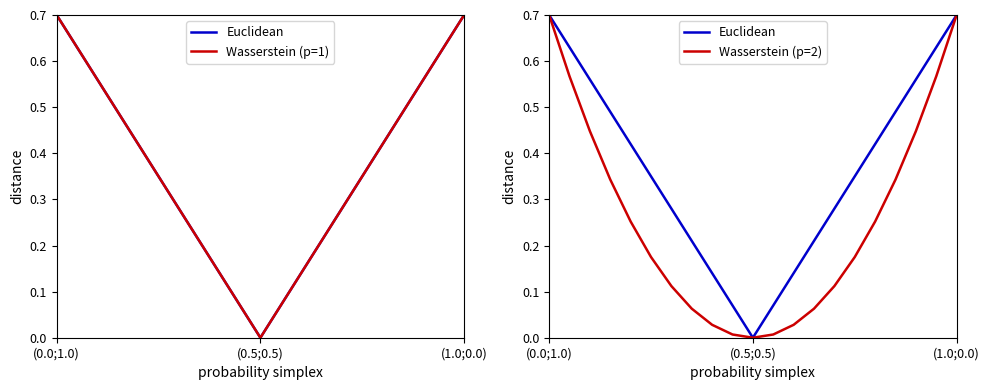

How many values in Wasserstein (p=2) are above zero?

20